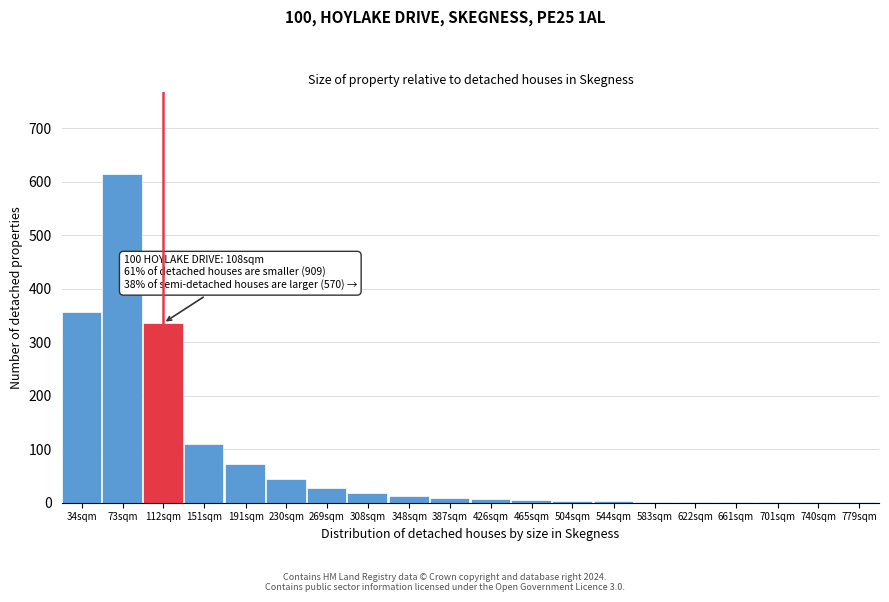

What is the sum of all values?

1627